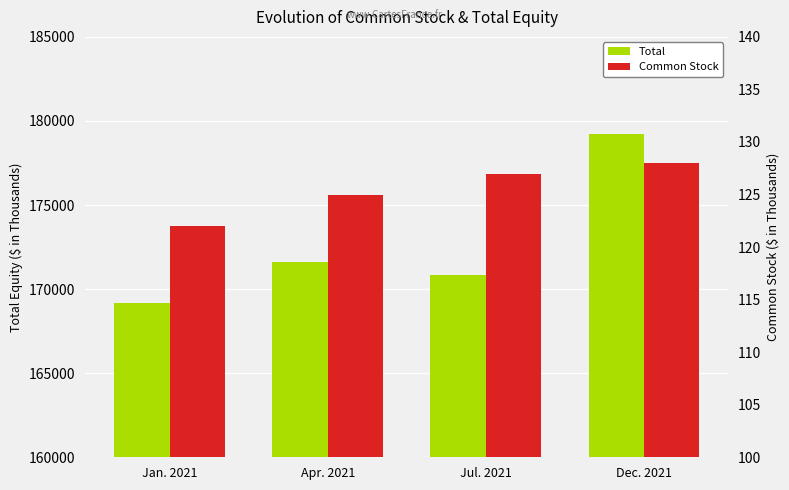

Which series changed the most between Apr. 2021 and Jul. 2021?

Total